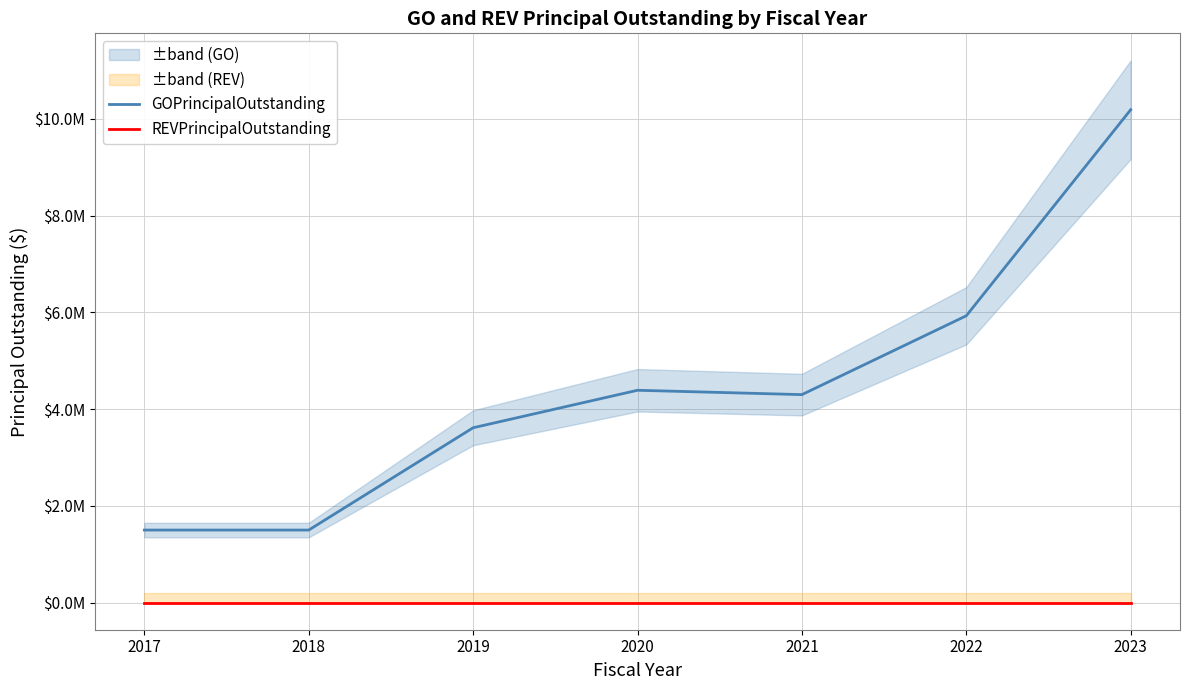

What are all the series names shown in the legend?

GOPrincipalOutstanding, REVPrincipalOutstanding